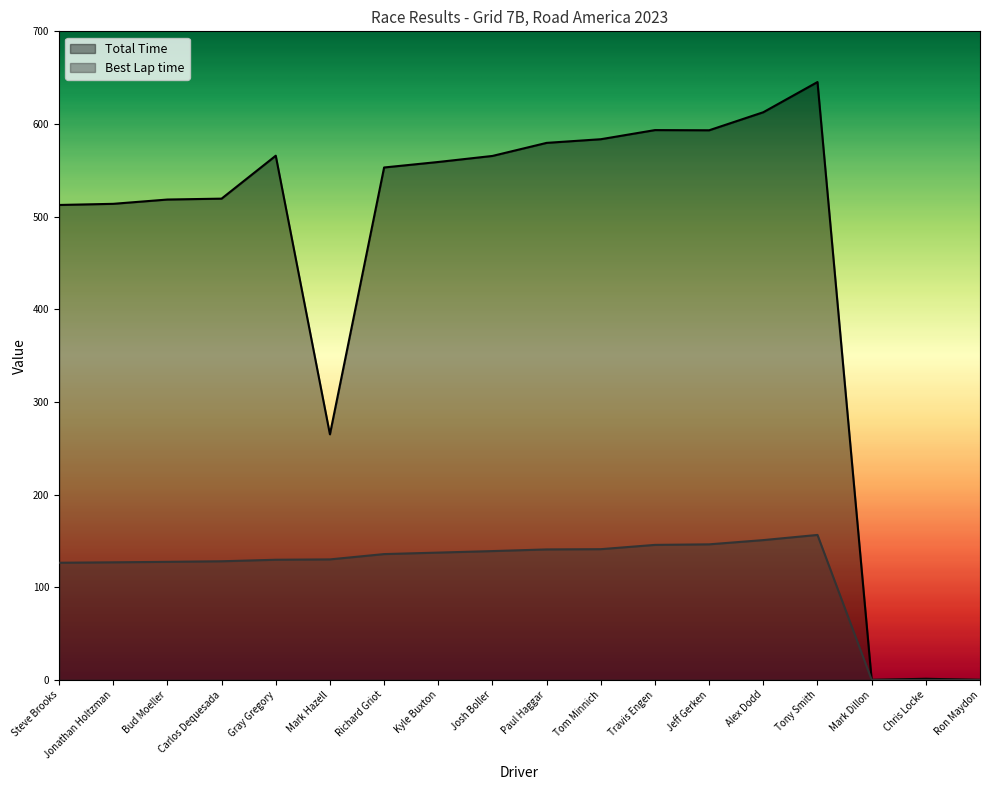

What is the label of the 3rd point from the right?

Mark Dillon